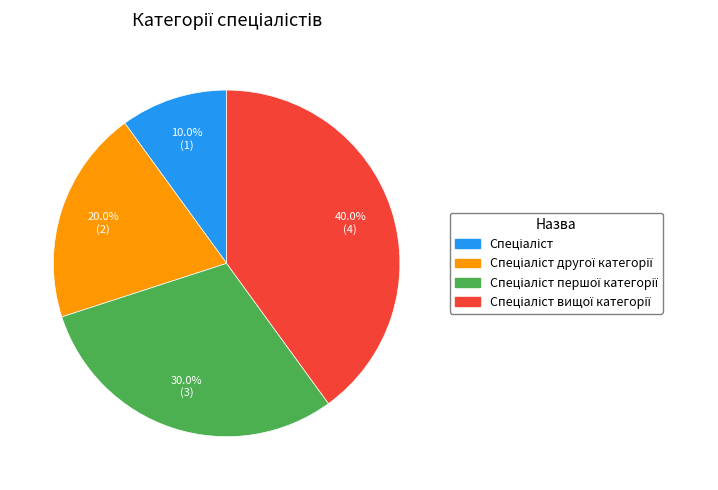

Is there any slice that represents more than half of the pie?

No